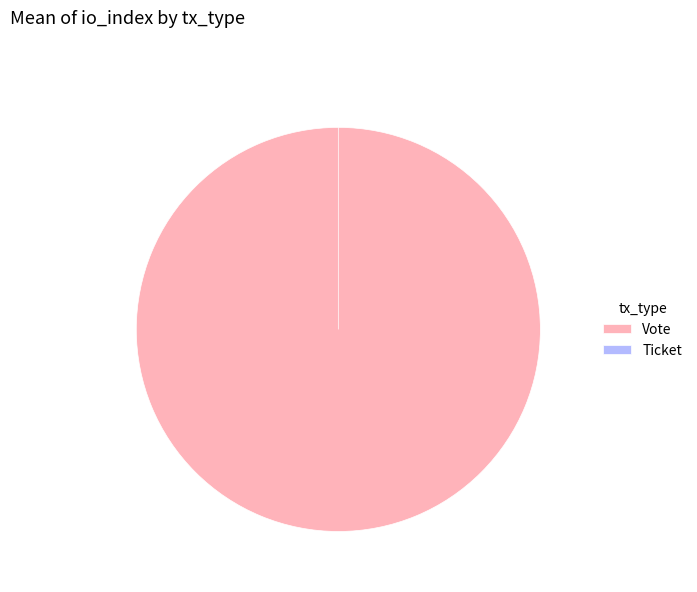

Rank the categories by value from lowest to highest.

Ticket, Vote